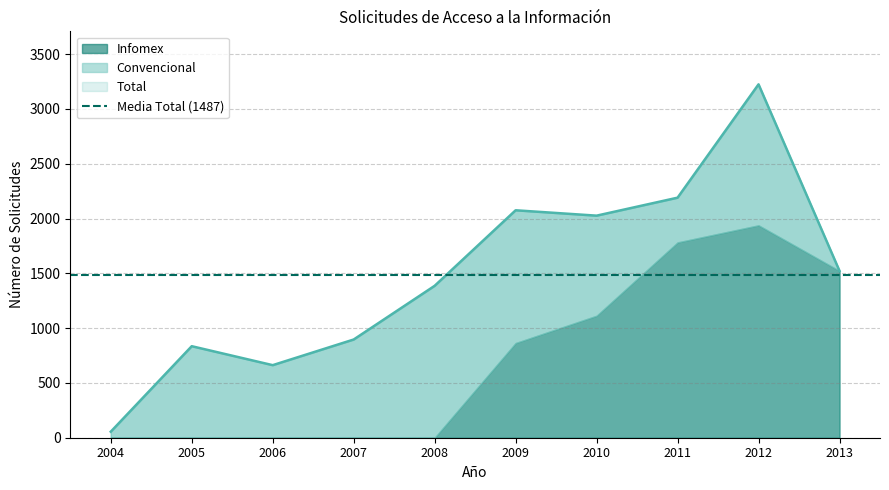

What is the sum of all Total values?

14871